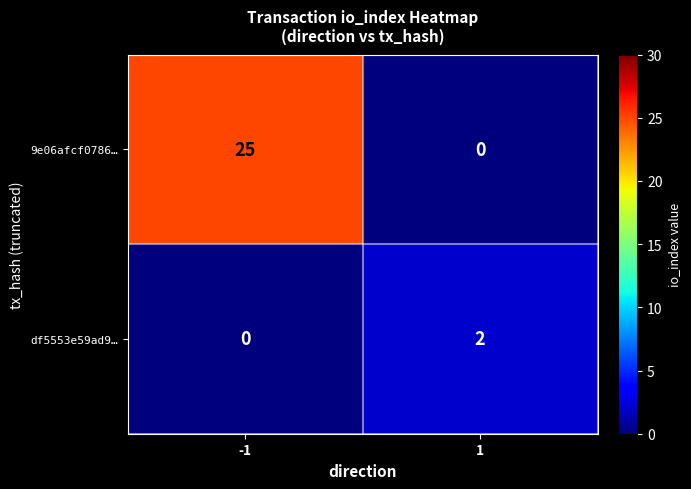

Reading left to right, transcribe all the data shown in this chart.

9e06afcf0786…: -1=25	1=0
df5553e59ad9…: -1=0	1=2